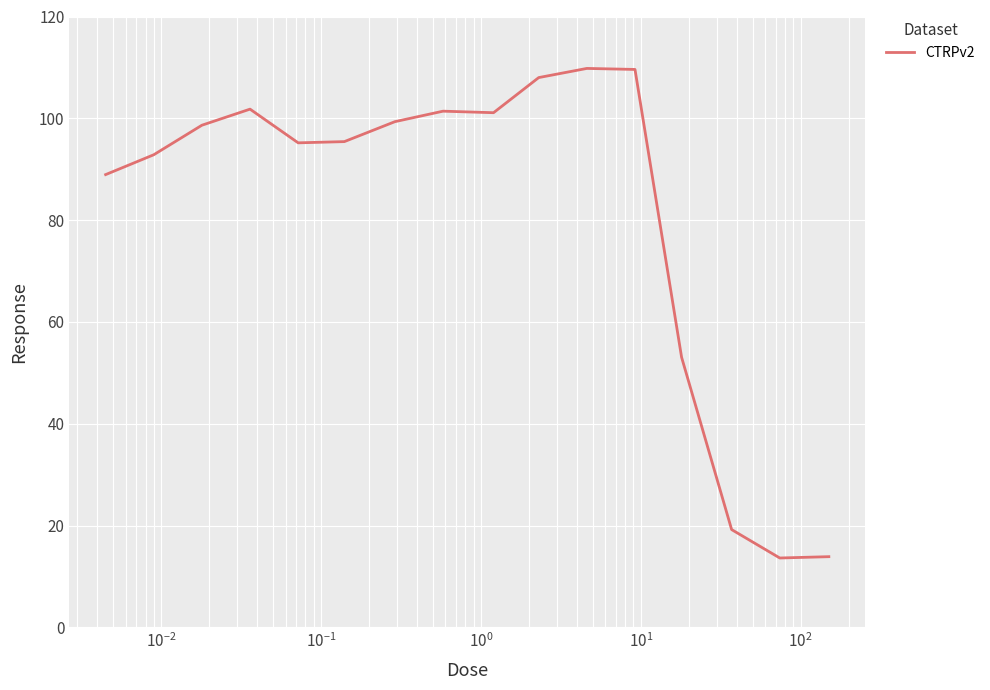

What is the minimum value shown in the chart?

13.6